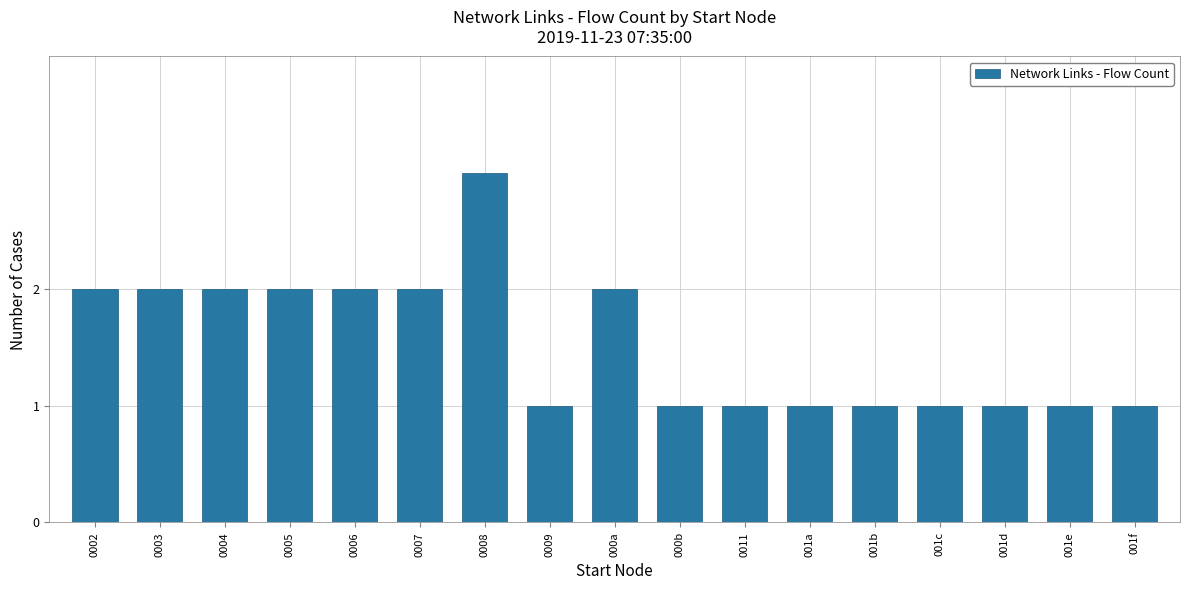

What value does the data have at 0002?

2